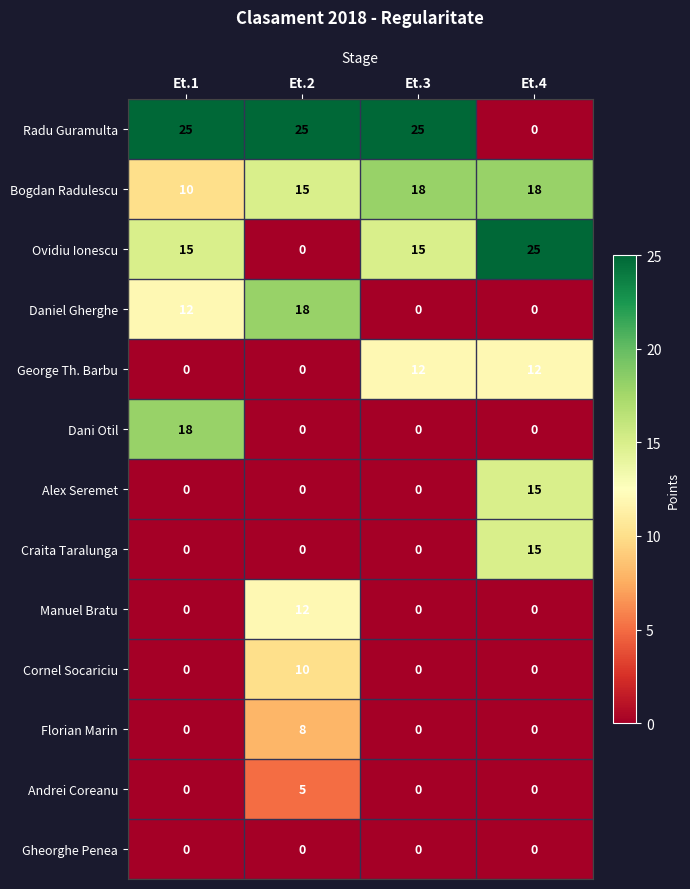

Count the number of data series in this chart.

13